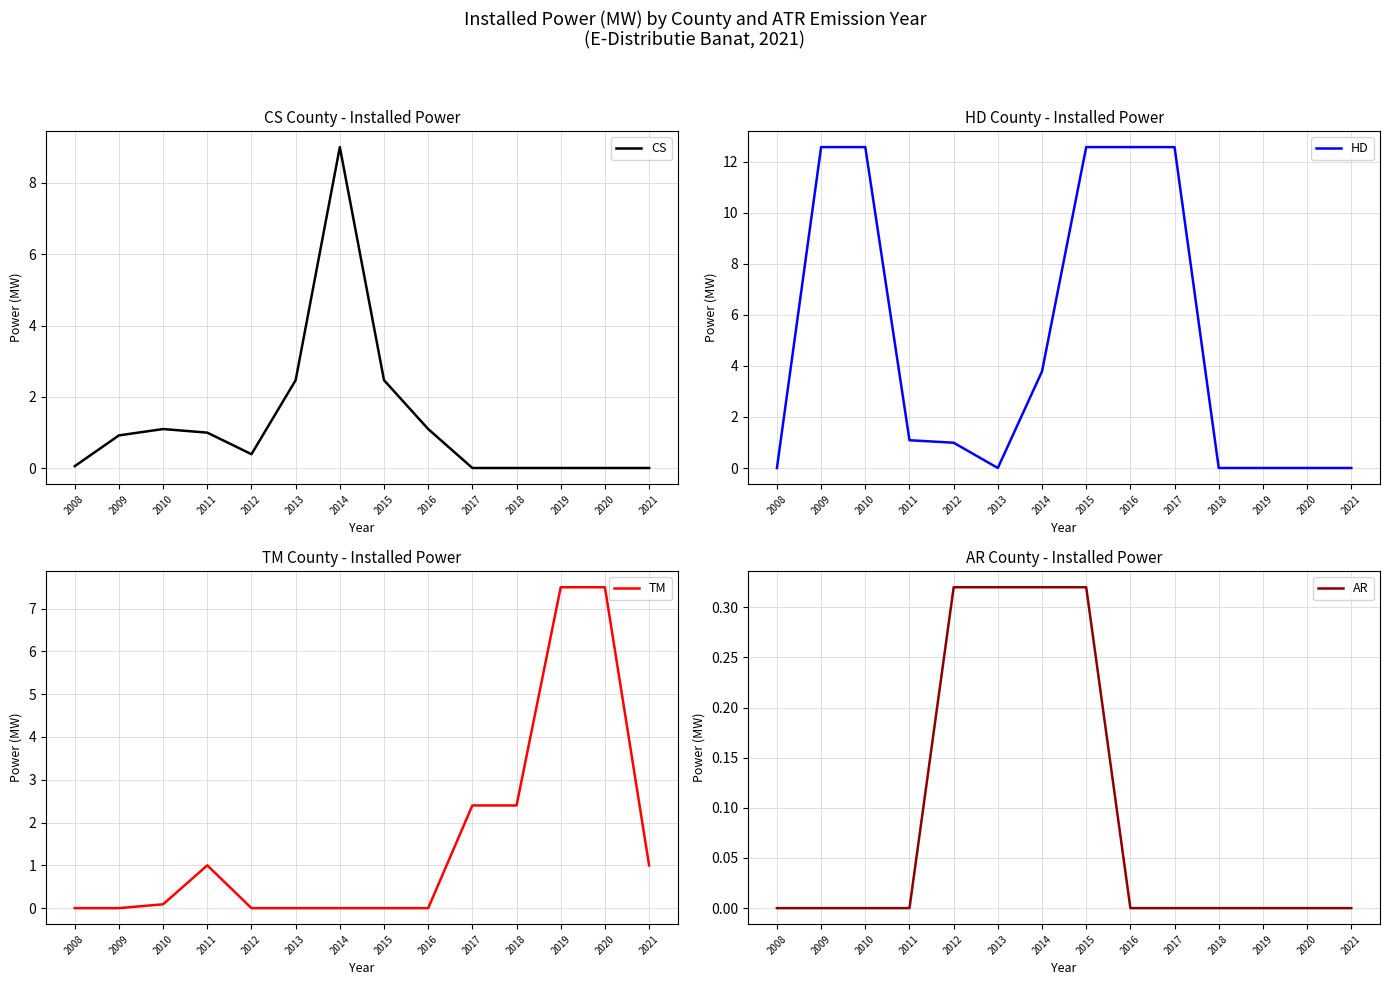

List the series in order of their peak value, lowest first.

AR, TM, CS, HD